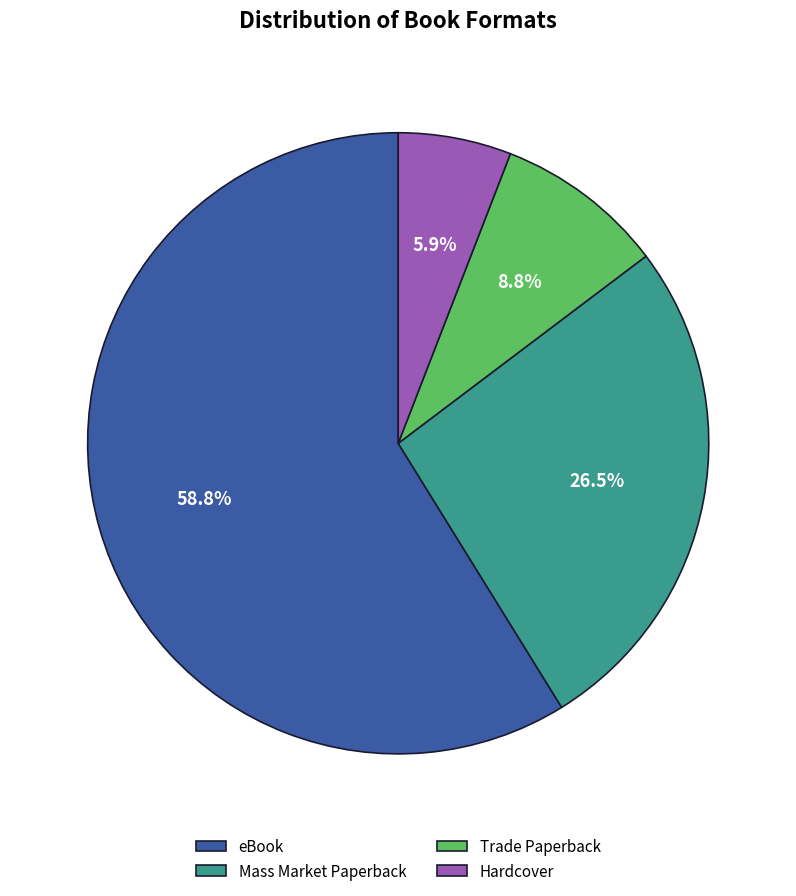

Count the number of slices in the pie.

4